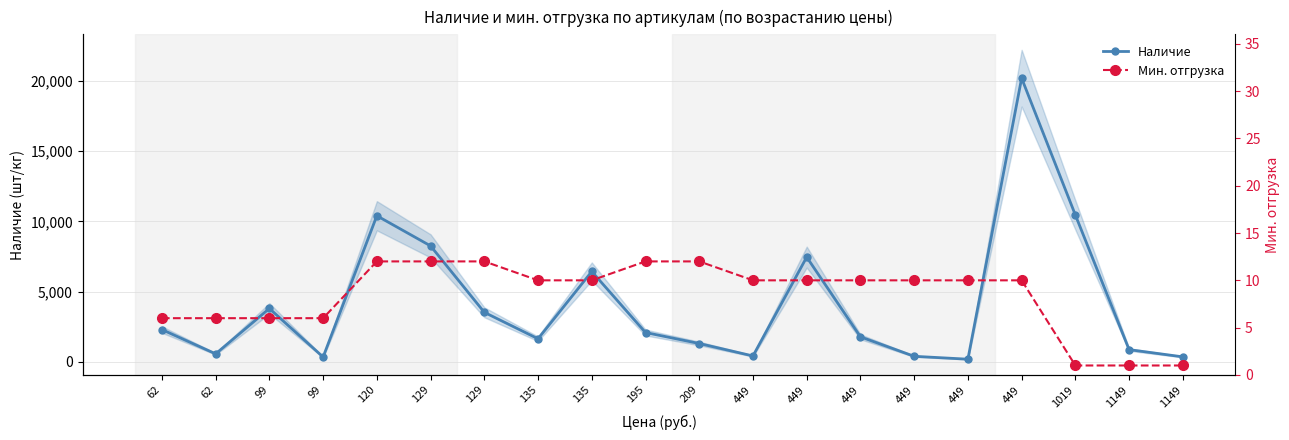

True or false: Наличие and Мин. отгрузка cross at least once.

False